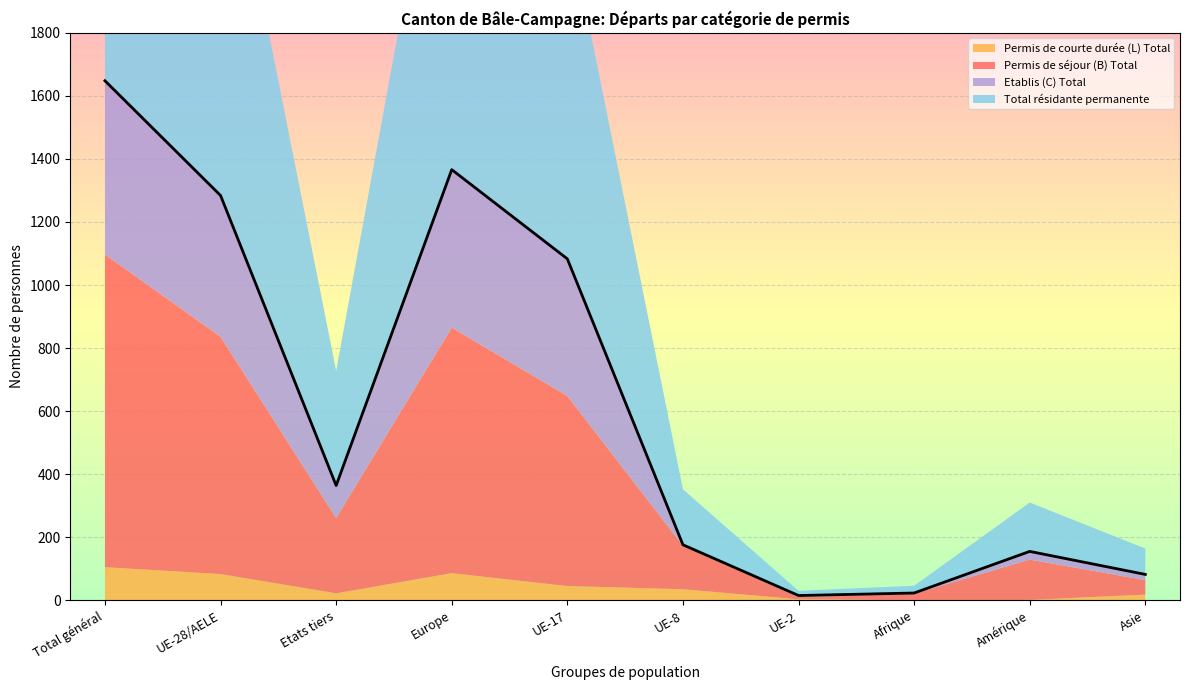

List the series in order of their overall mean, highest first.

Total résidante permanente, Permis de séjour (B) Total, Etablis (C) Total, Permis de courte durée (L) Total